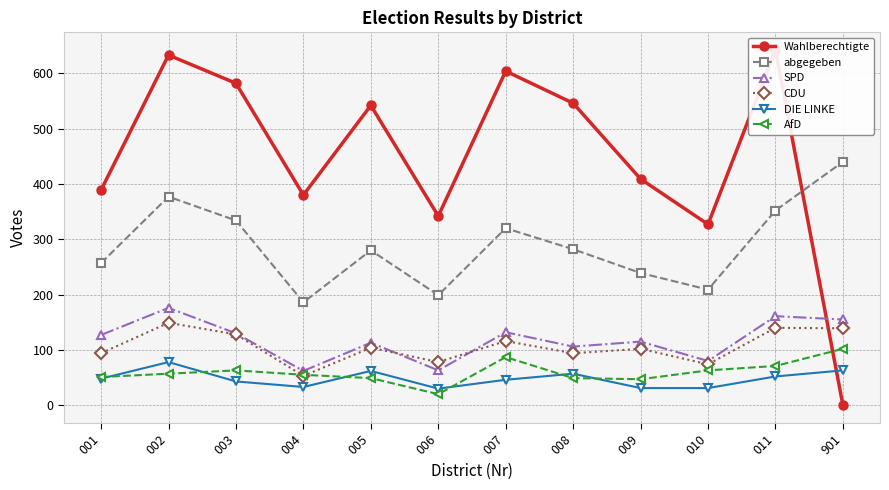

How many data points in SPD are less than 127?

6